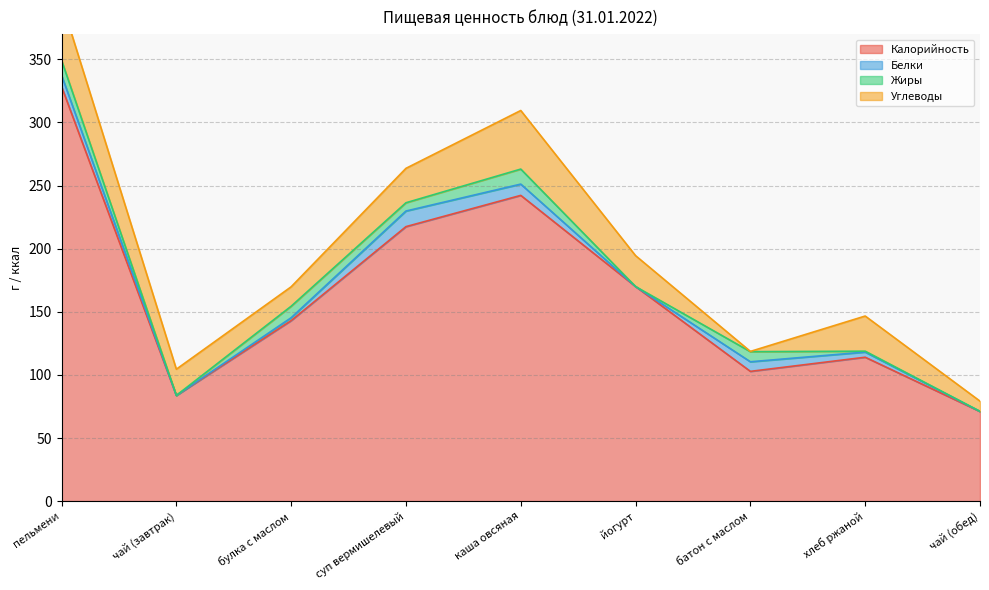

Where does the Углеводы series first go above 24?

пельмени